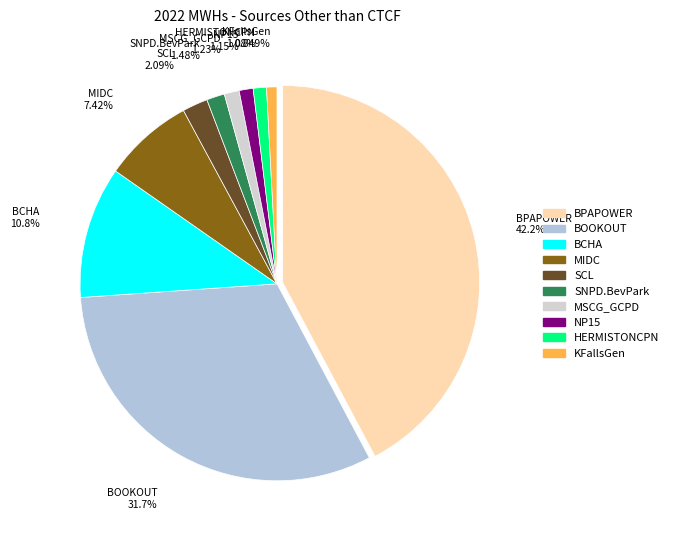

Which category has the biggest portion of the pie?

BPAPOWER